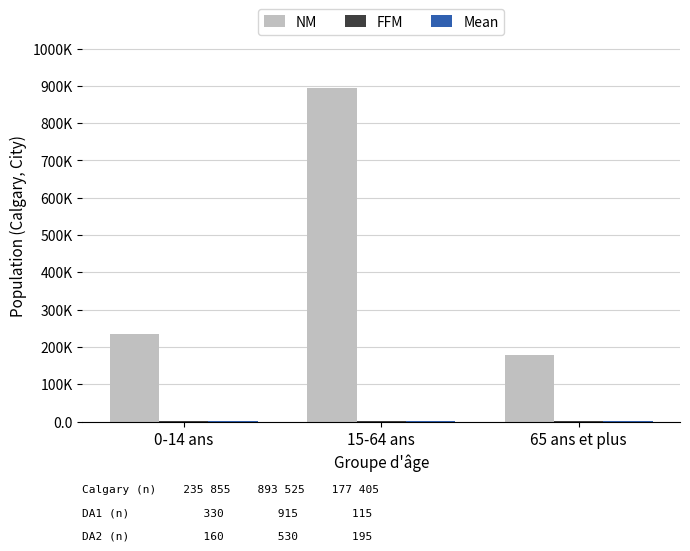

The Mean series shows 160 at 0-14 ans. True or false?

True